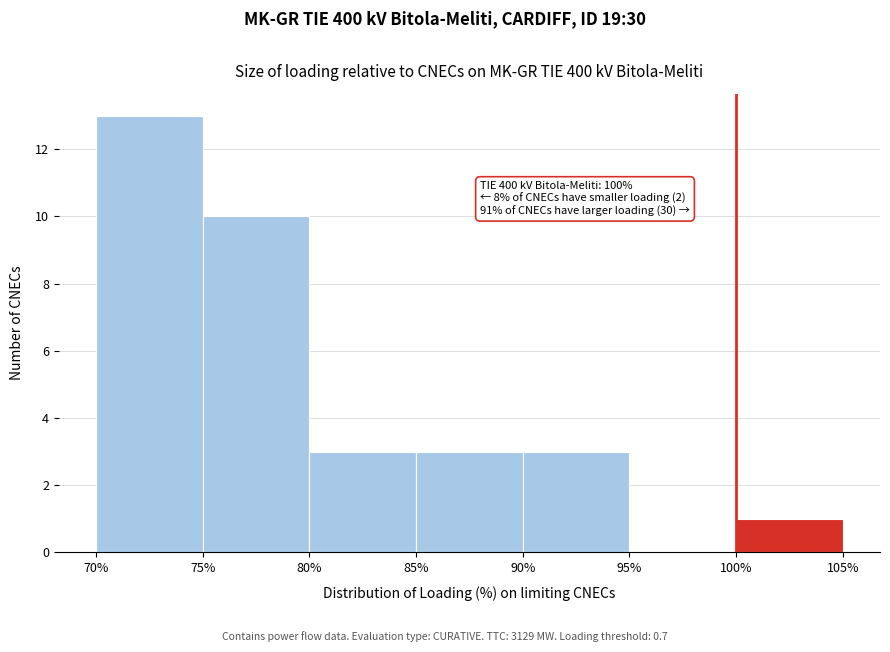

Over which range of the x-axis is the bar tallest?

70% to 75%